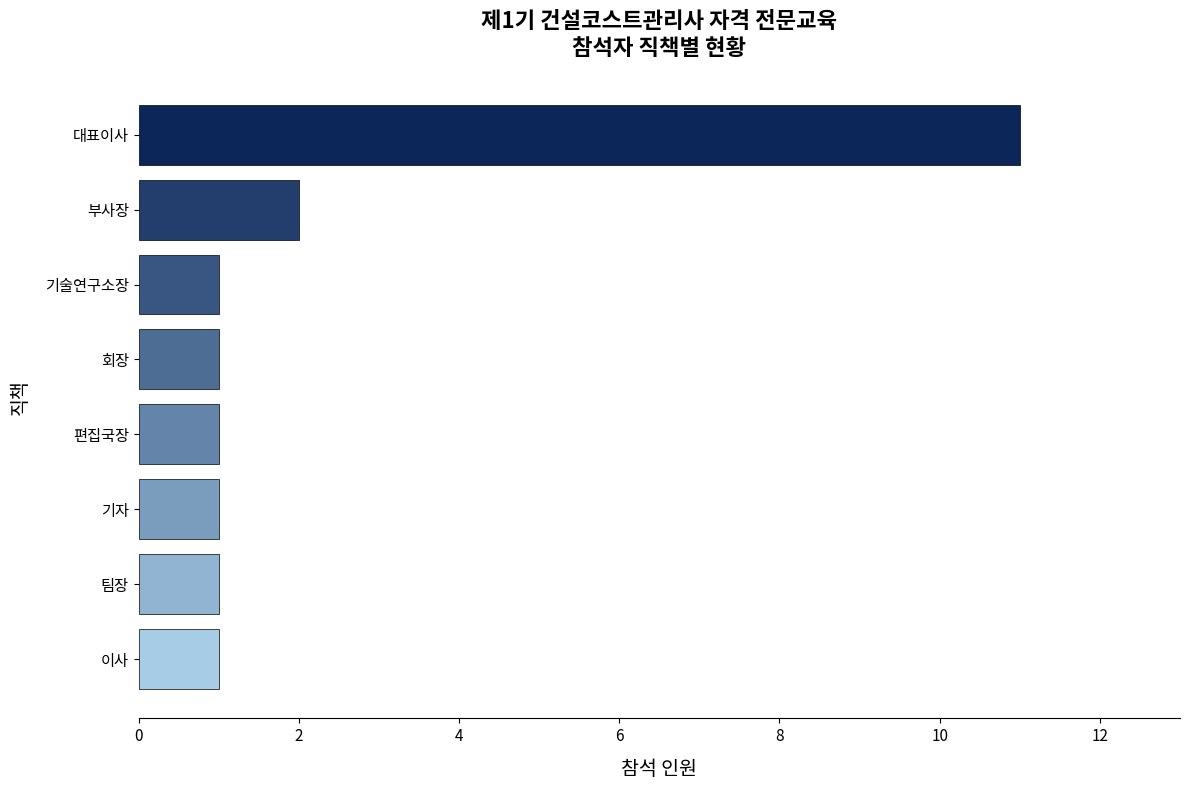

Which category has the highest value across all series?

대표이사